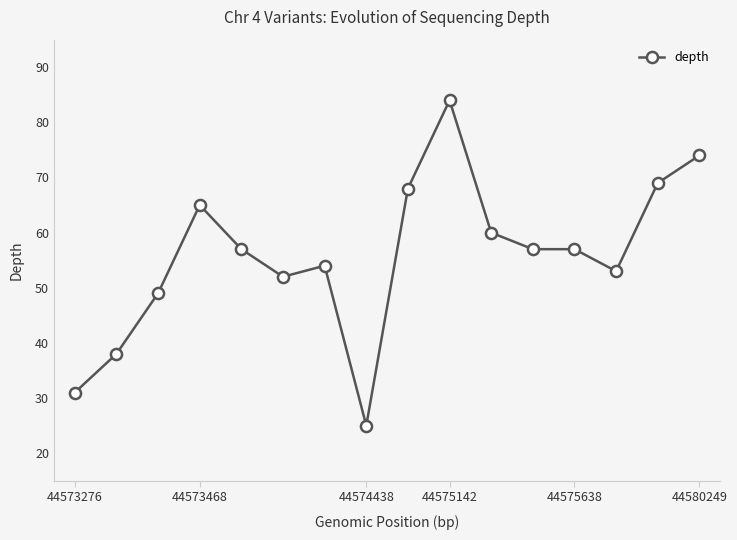

What is the difference between the maximum and minimum values?

59